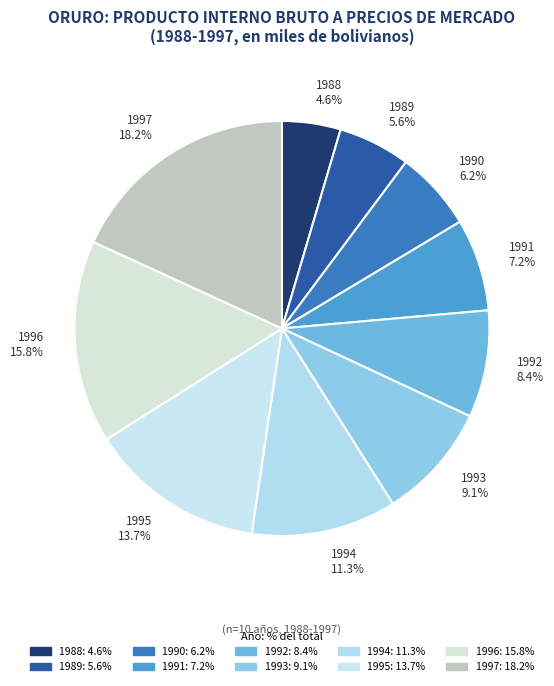

To the nearest percent, what is the difference between the largest and smallest slice percentages?

14%